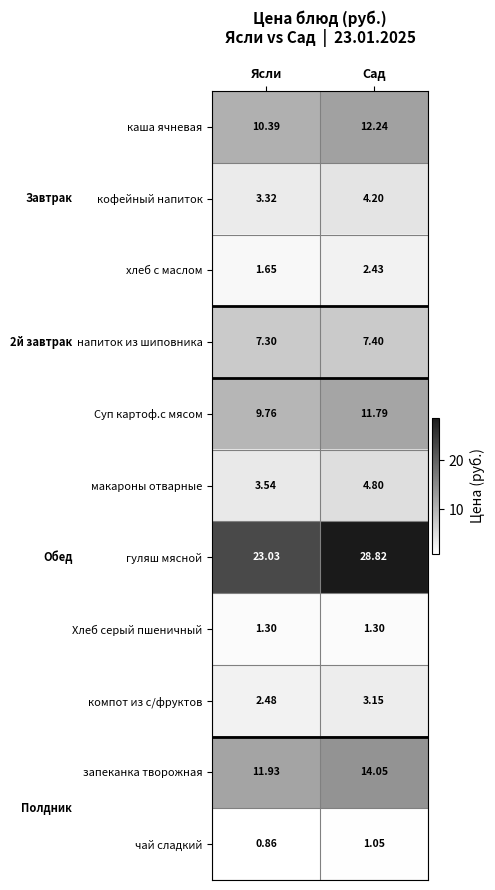

Which series has the largest total across all categories?

гуляш мясной